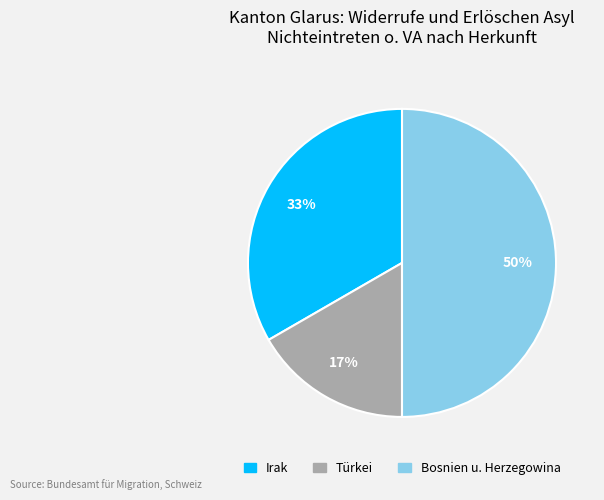

The Türkei slice represents 5% of the pie. True or false?

False